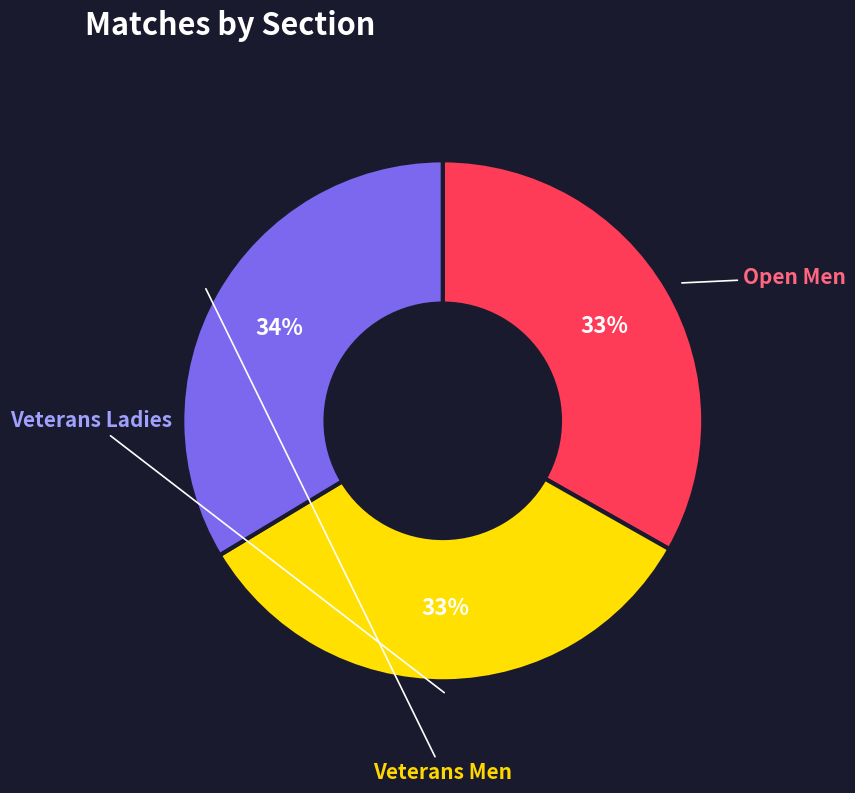

Is there any slice that represents more than half of the pie?

No